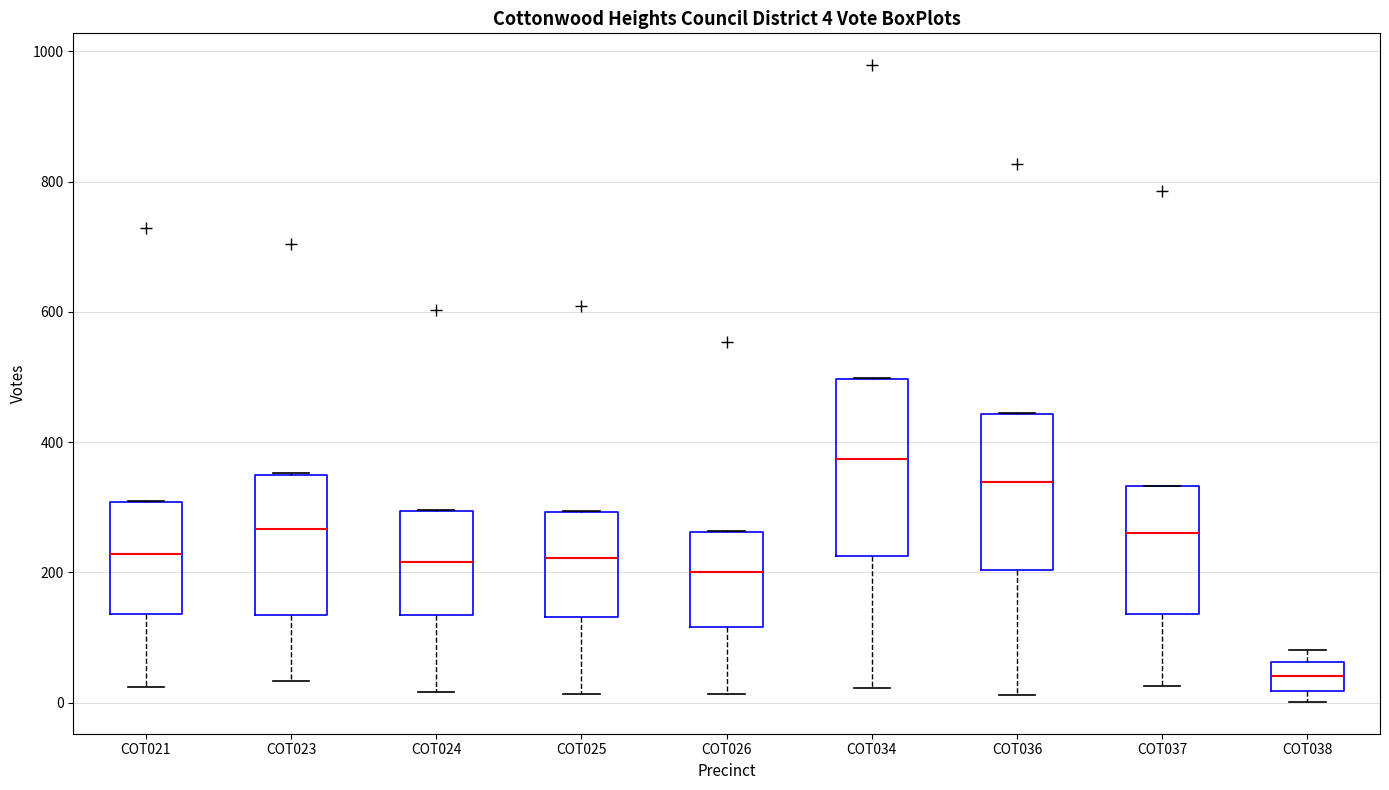

Which box's median line is the highest?

COT034